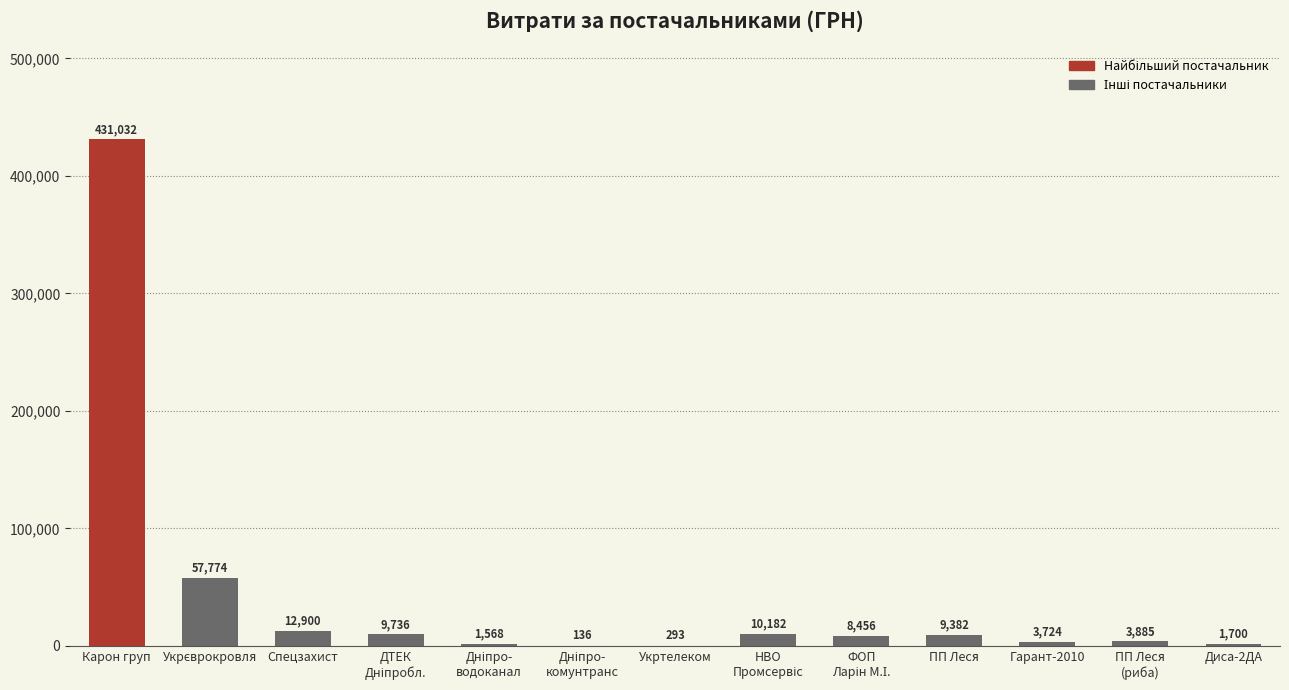

Which category has the highest value across all series?

Карон груп